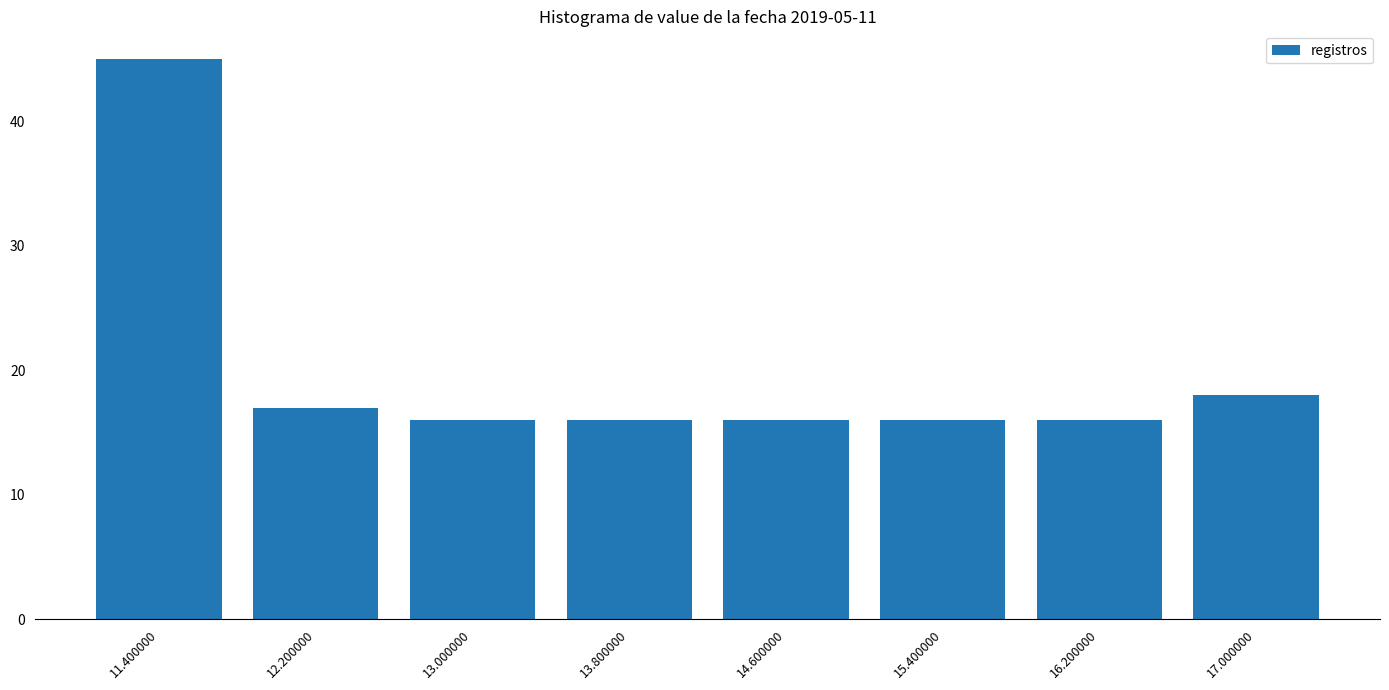

How tall is the bar that spans 13.4 to 14.2 on the x-axis? The values are not printed on the chart, so give them approximately, as read against the axis.

16